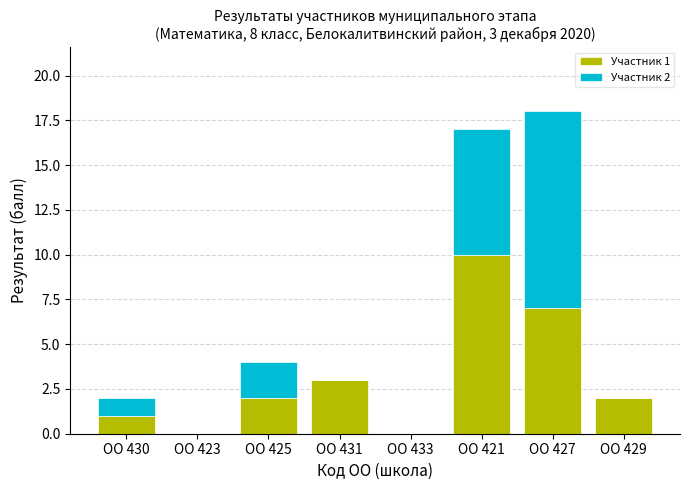

Reading left to right, list the values for the Участник 1 series.

ОО 430=1	ОО 423=0	ОО 425=2	ОО 431=3	ОО 433=0	ОО 421=10	ОО 427=7	ОО 429=2